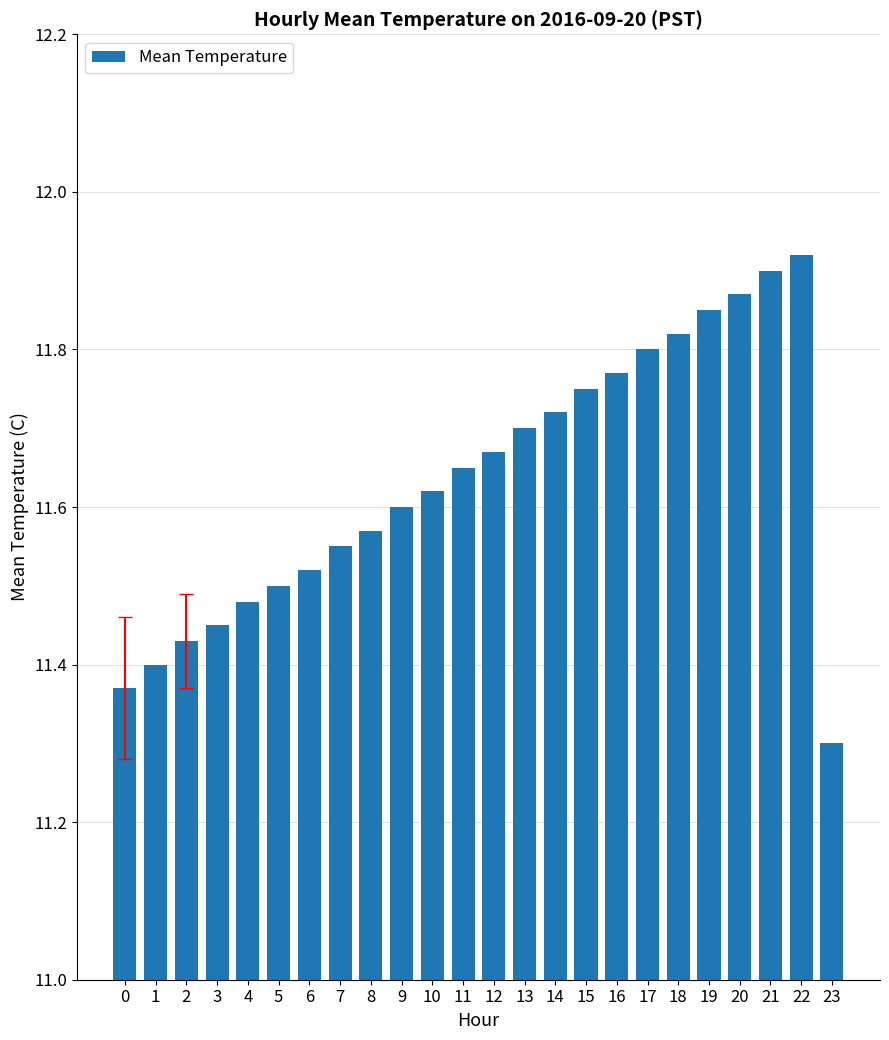

How many values are between 11 and 12?

24